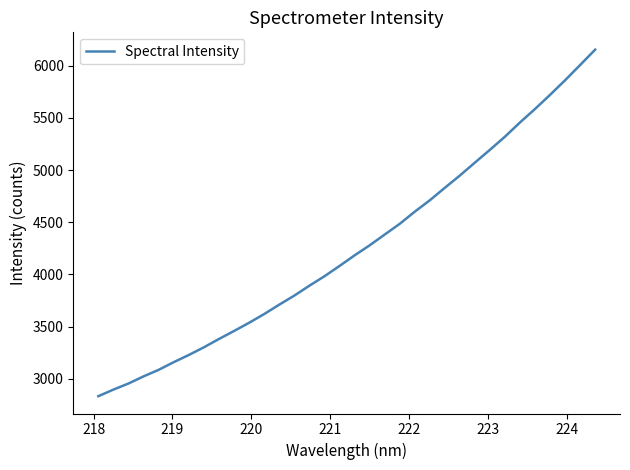

What is the greatest value displayed?

6153.7